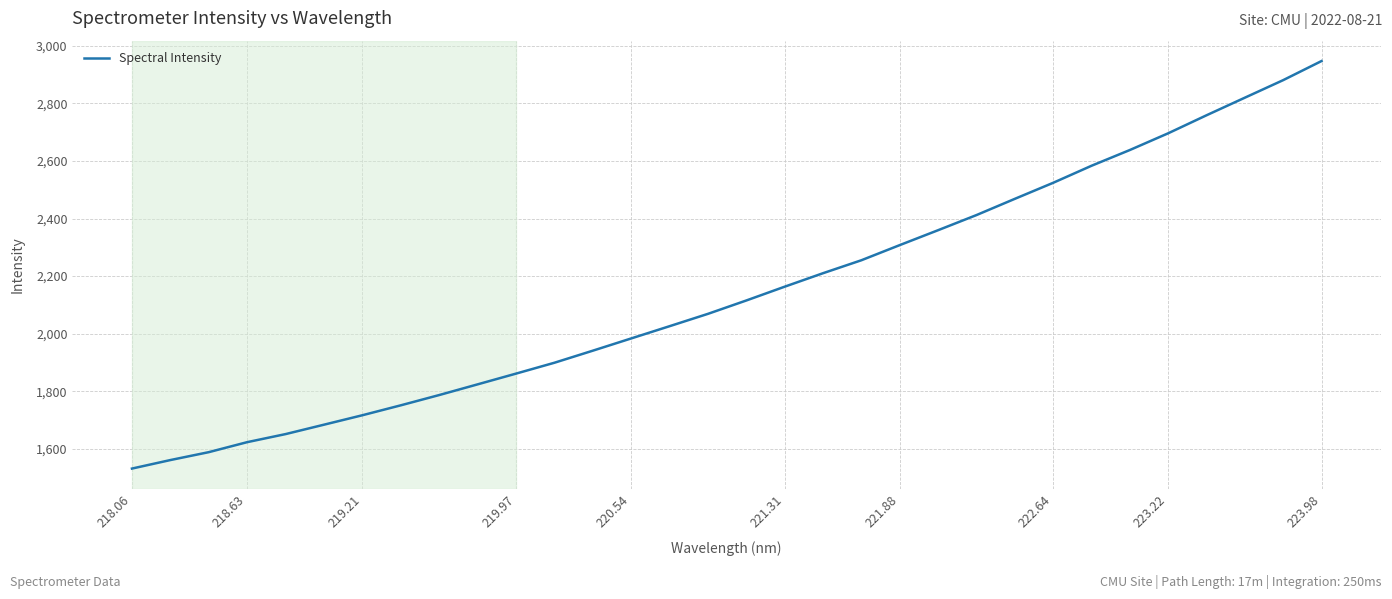

How many values exceed 2115?

16